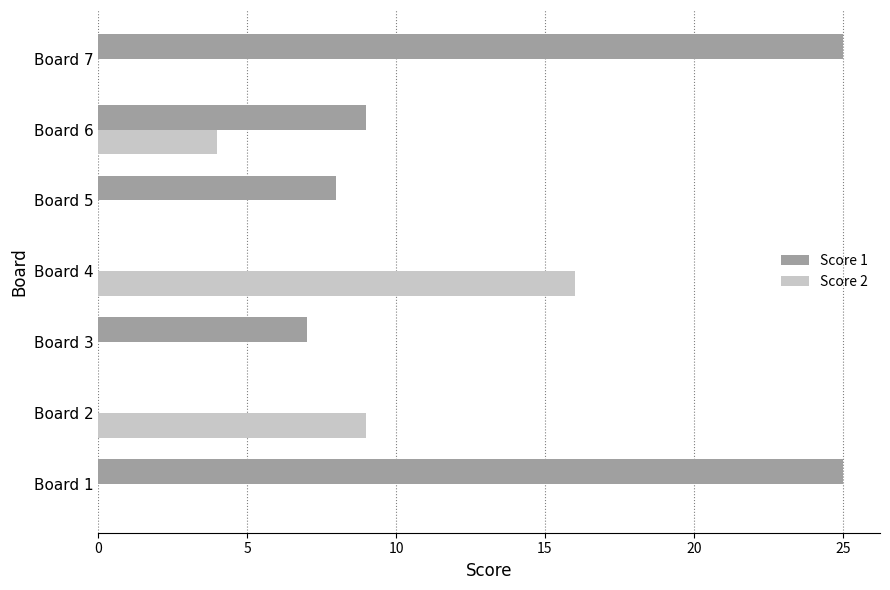

Which series changed the most between Board 1 and Board 3?

Score 1